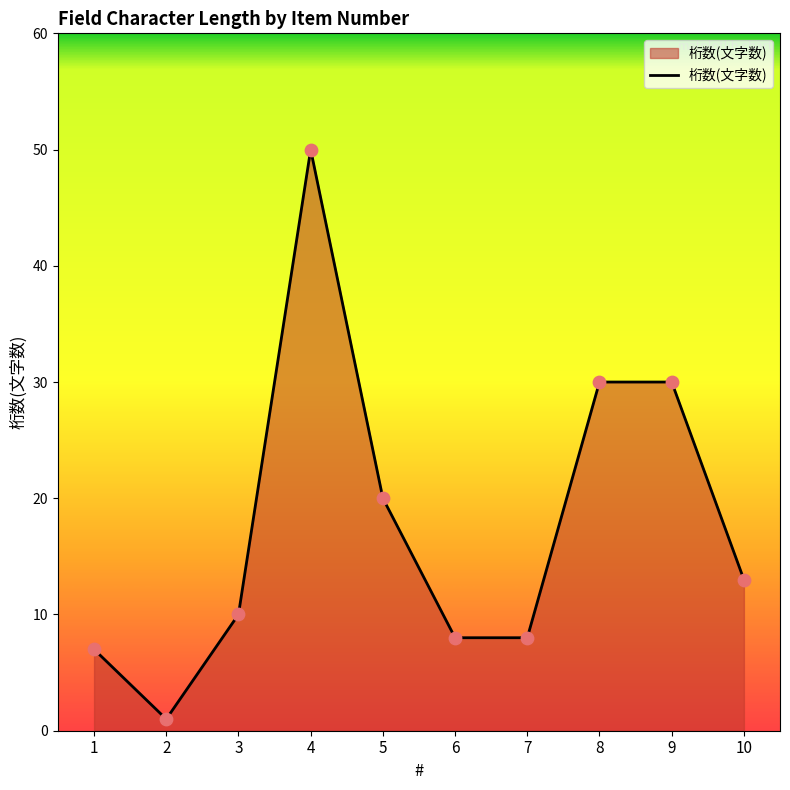

Between 5 and 8, which is larger?

8